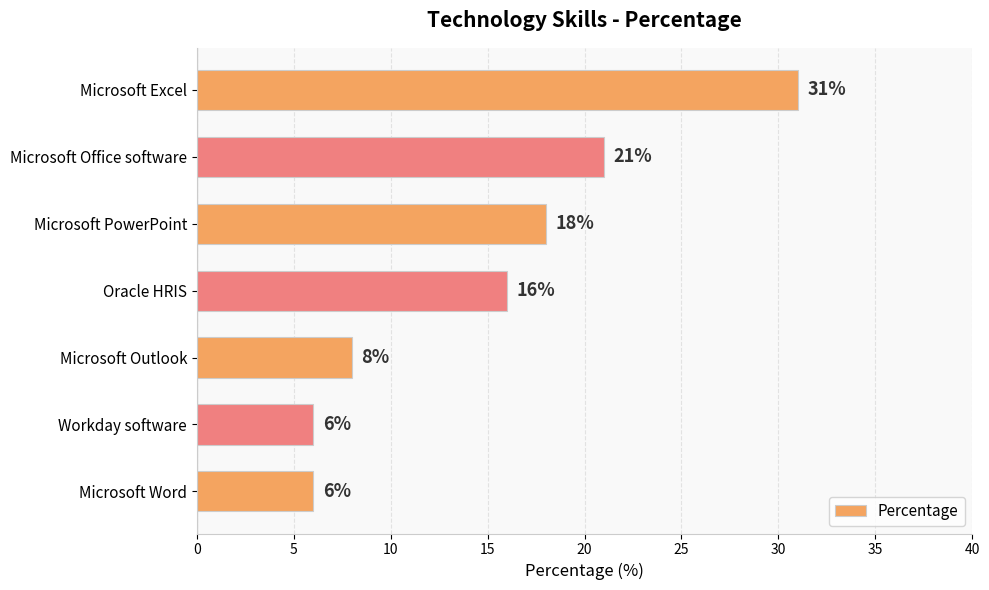

What is the change in value from Workday software to Oracle HRIS?

+10